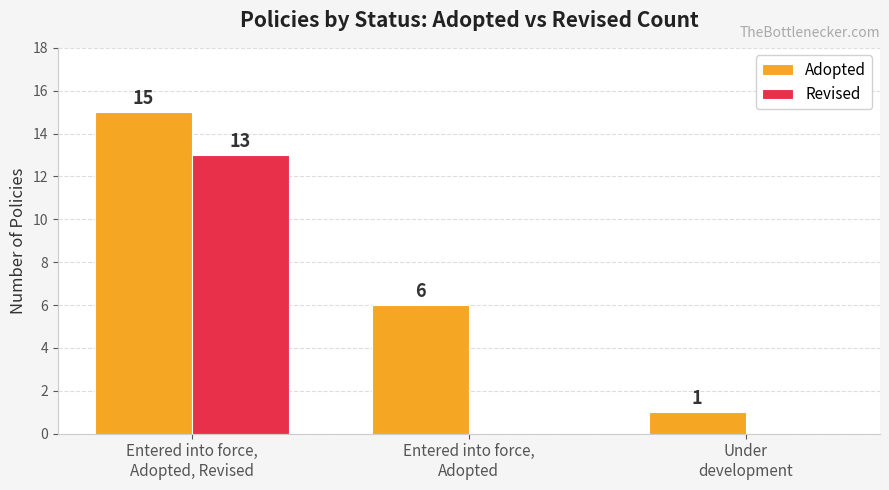

What is the maximum value for Adopted?

15